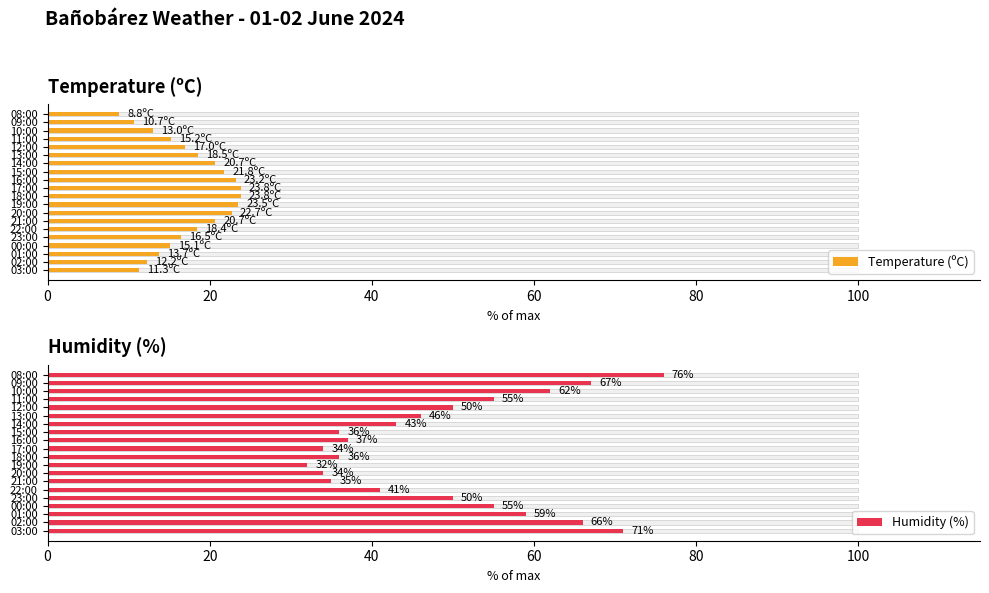

What is the difference between the maximum and minimum values in the Humidity (%) series?

44.0